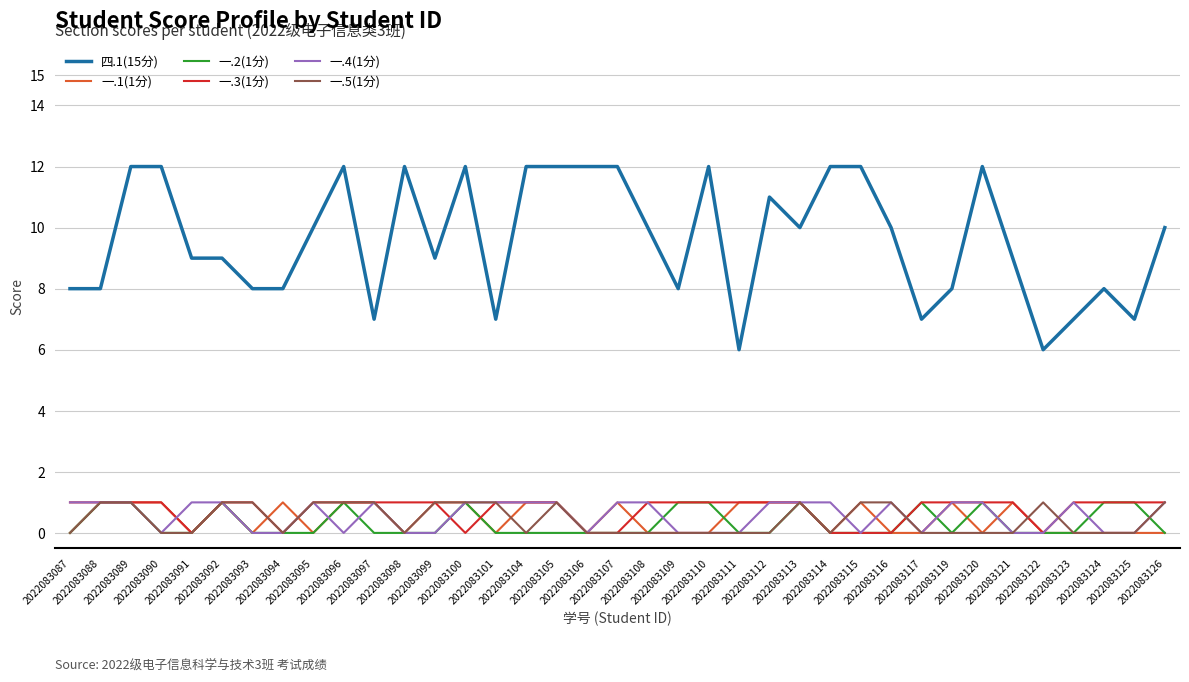

Which series has the largest total across all categories?

四.1(15分)